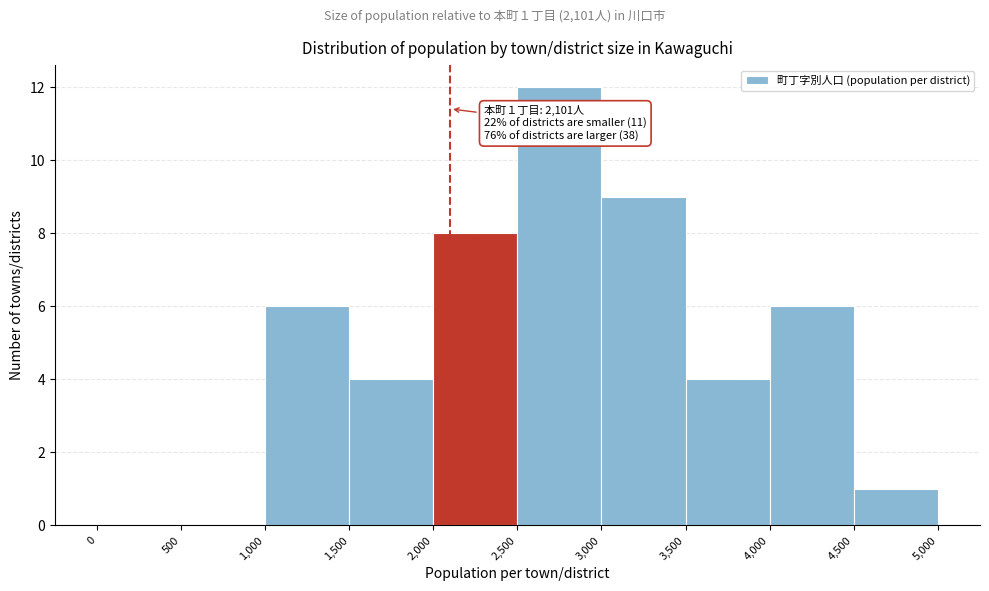

Which range on the x-axis has the tallest bar?

2,500 to 3,000